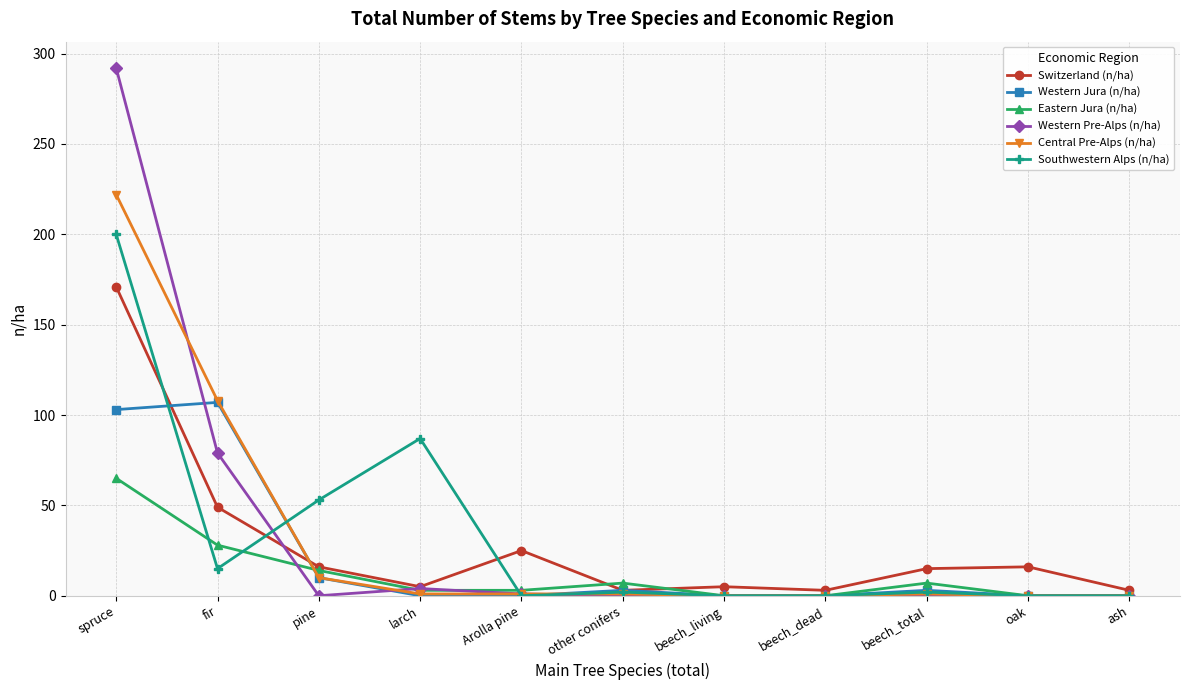

At how many categories does at least one series exceed 47?

4